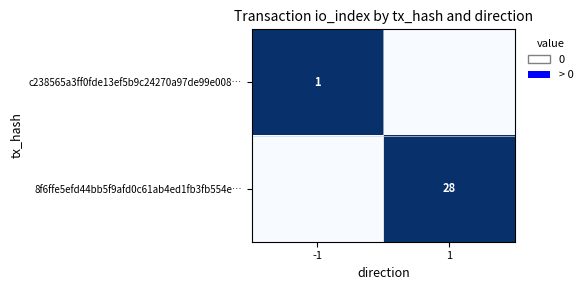

Where is 8f6ffe5efd44bb5f9afd0c61ab4ed1fb3fb554e… nearest to the value 0?

-1